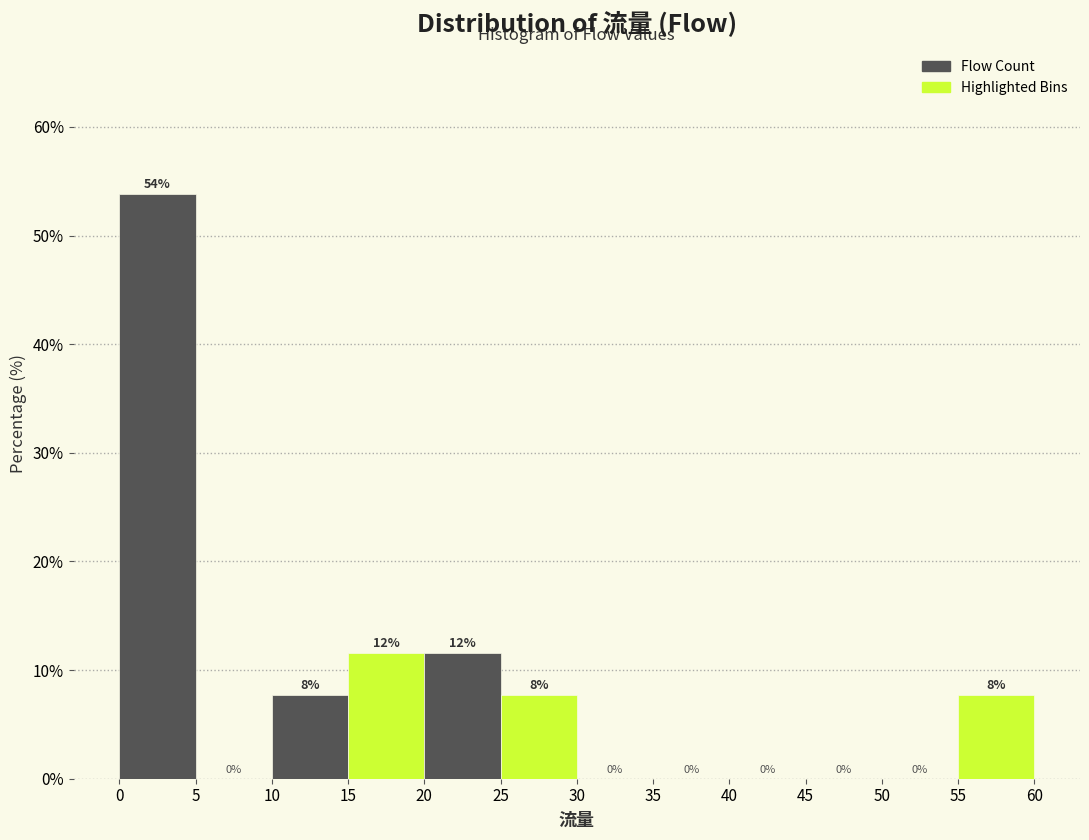

Which range on the x-axis has the tallest bar?

0 to 5